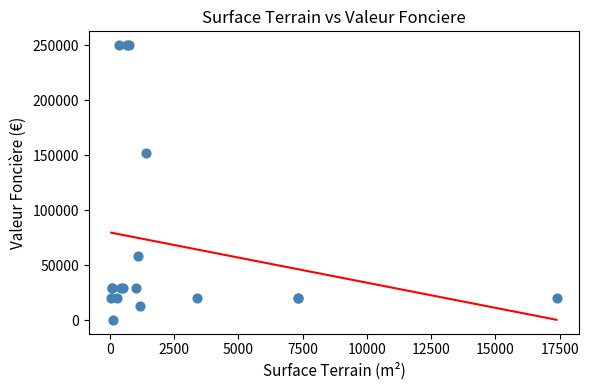

What Y value in the scatter plot is closest to 125200?

152130